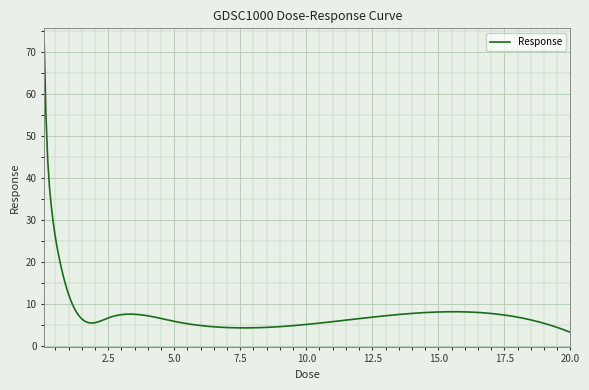

What is the minimum value shown in the chart?

3.1